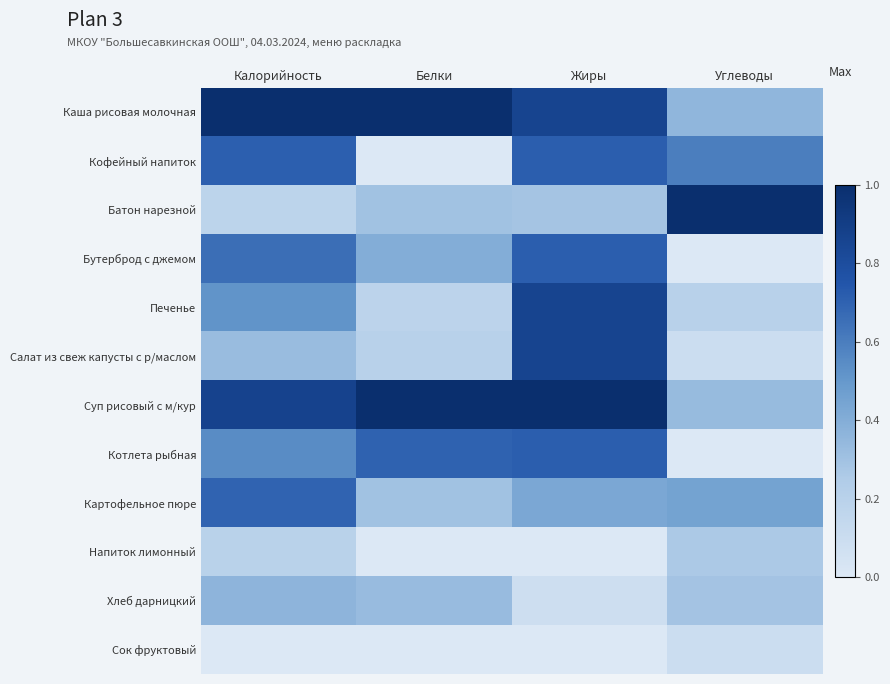

Reading left to right, extract all data points from this chart.

Каша рисовая молочная: Калорийность=1.0	Белки=1.0	Жиры=0.9	Углеводы=0.4
Кофейный напиток: Калорийность=0.7	Белки=0.0	Жиры=0.7	Углеводы=0.6
Батон нарезной: Калорийность=0.2	Белки=0.3	Жиры=0.3	Углеводы=1.0
Бутерброд с джемом: Калорийность=0.7	Белки=0.4	Жиры=0.7	Углеводы=0.0
Печенье: Калорийность=0.5	Белки=0.2	Жиры=0.9	Углеводы=0.2
Салат из свеж капусты с р/маслом: Калорийность=0.3	Белки=0.2	Жиры=0.9	Углеводы=0.1
Суп рисовый с м/кур: Калорийность=0.9	Белки=1.0	Жиры=1.0	Углеводы=0.3
Котлета рыбная: Калорийность=0.5	Белки=0.7	Жиры=0.7	Углеводы=0.0
Картофельное пюре: Калорийность=0.7	Белки=0.3	Жиры=0.4	Углеводы=0.5
Напиток лимонный: Калорийность=0.2	Белки=0.0	Жиры=0.0	Углеводы=0.3
Хлеб дарницкий: Калорийность=0.4	Белки=0.3	Жиры=0.1	Углеводы=0.3
Сок фруктовый: Калорийность=0.0	Белки=0.0	Жиры=0.0	Углеводы=0.1